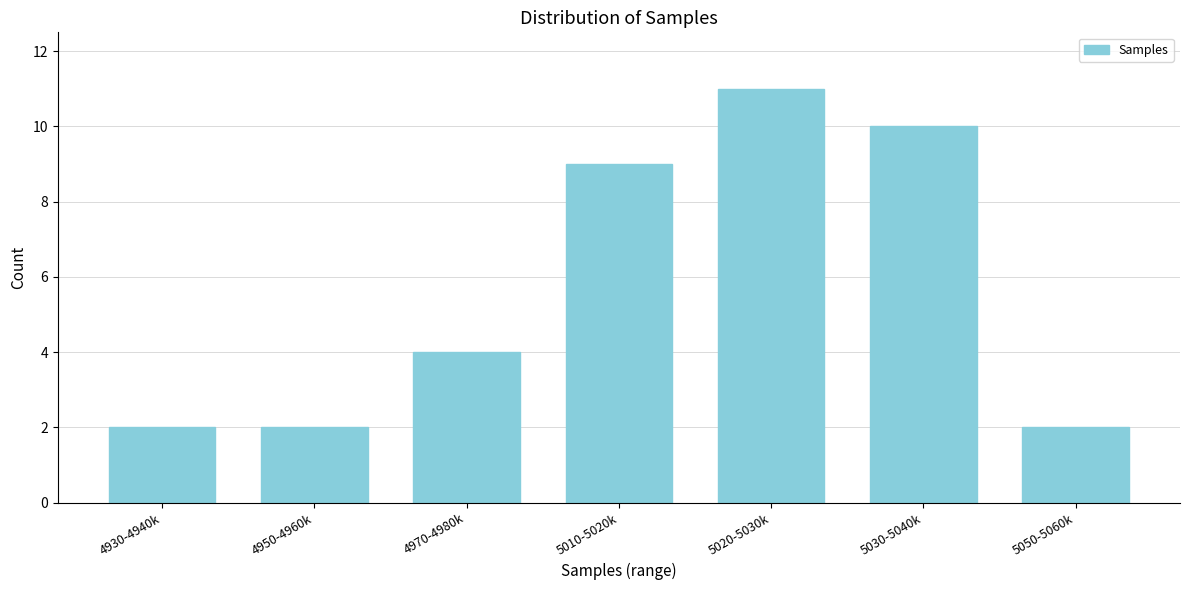

Reading right to left, extract all data points from this chart.

5050-5060k=2	5030-5040k=10	5020-5030k=11	5010-5020k=9	4970-4980k=4	4950-4960k=2	4930-4940k=2